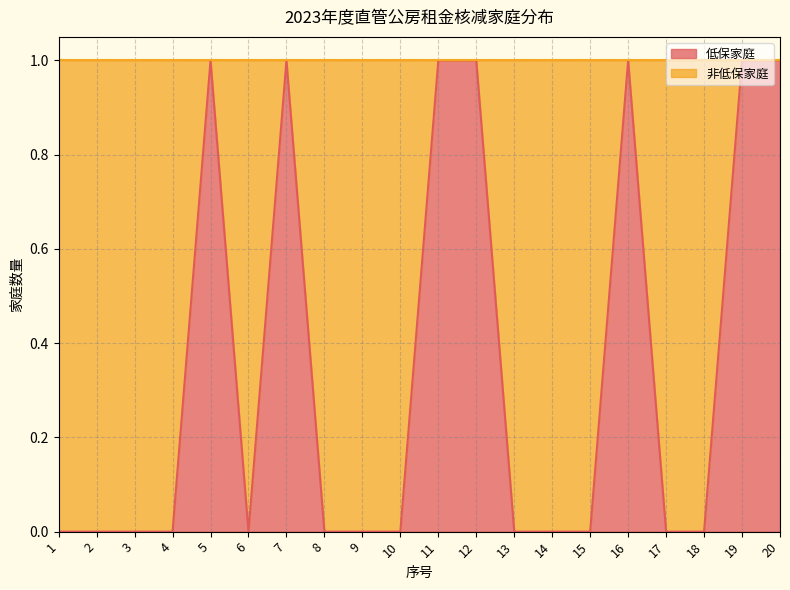

True or false: there are more than 0 points higher than both neighbors.

True